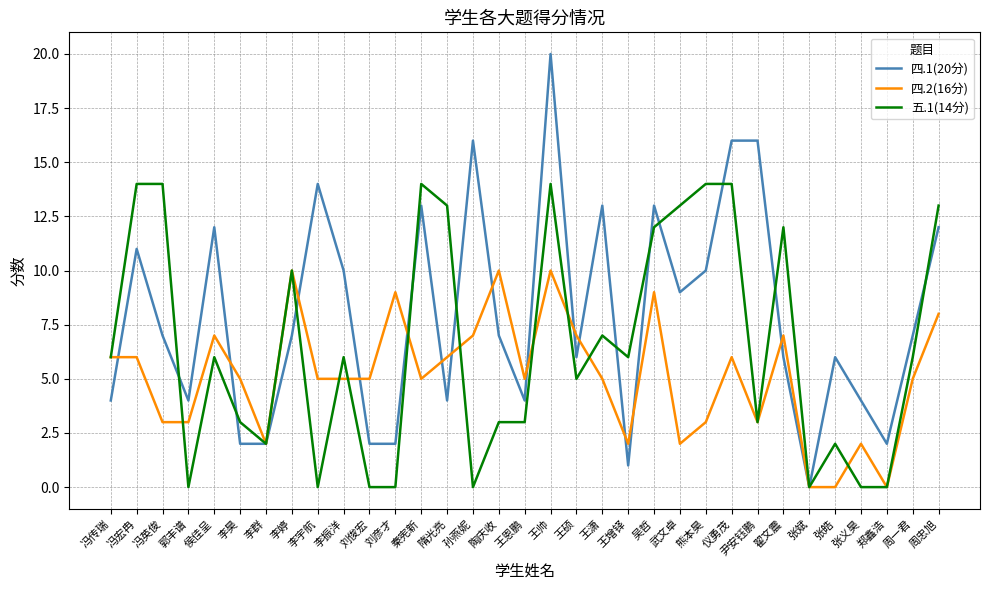

At which label is 五.1(14分) closest to 7?

王潇